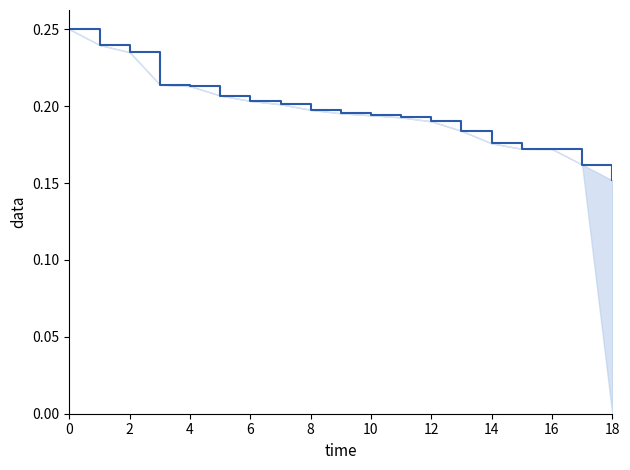

Which category has the lowest value across all series?

18